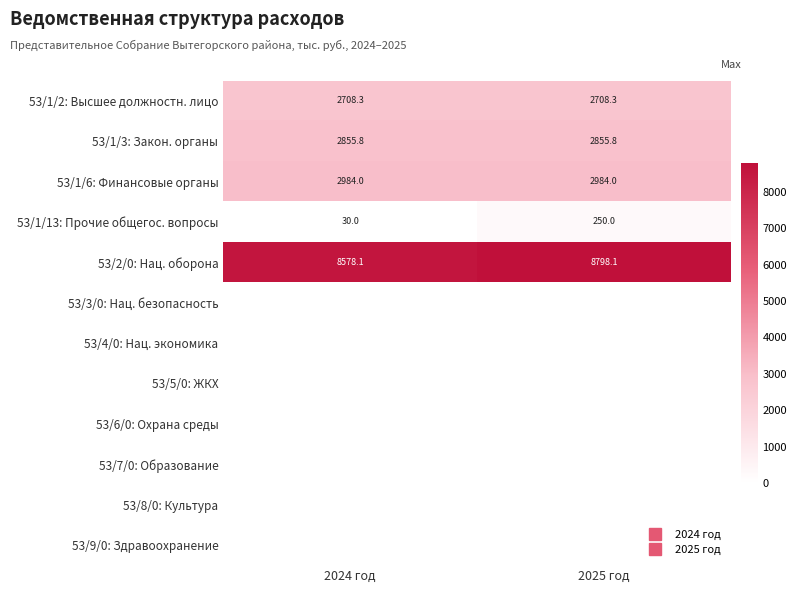

Which series has the largest range (max minus min)?

53/1/13: Прочие общегос. вопросы